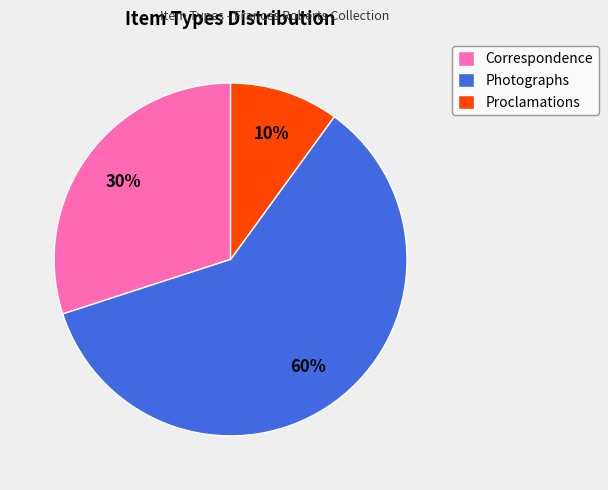

Rank the categories by value from highest to lowest.

Photographs, Correspondence, Proclamations